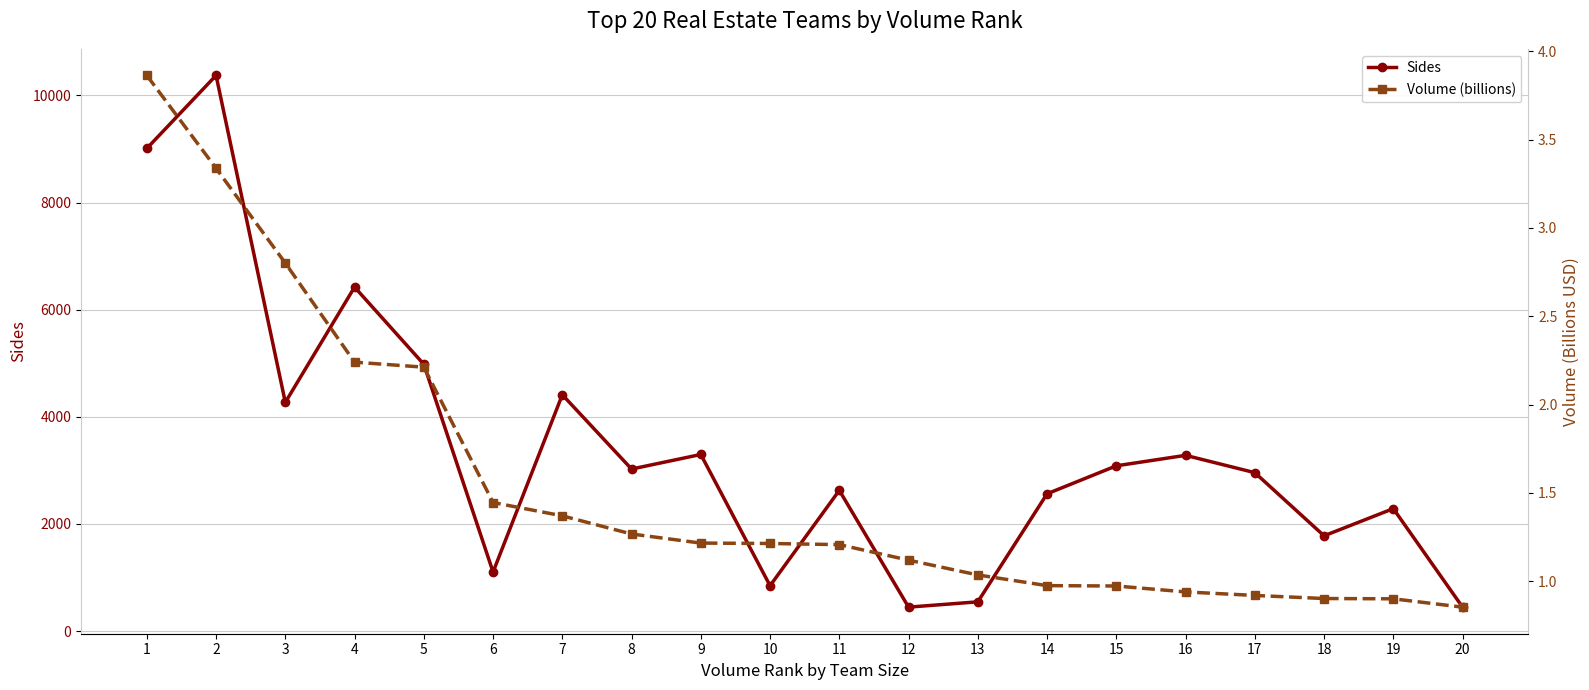

True or false: Sides has a value of 1778.7 at 18.

True